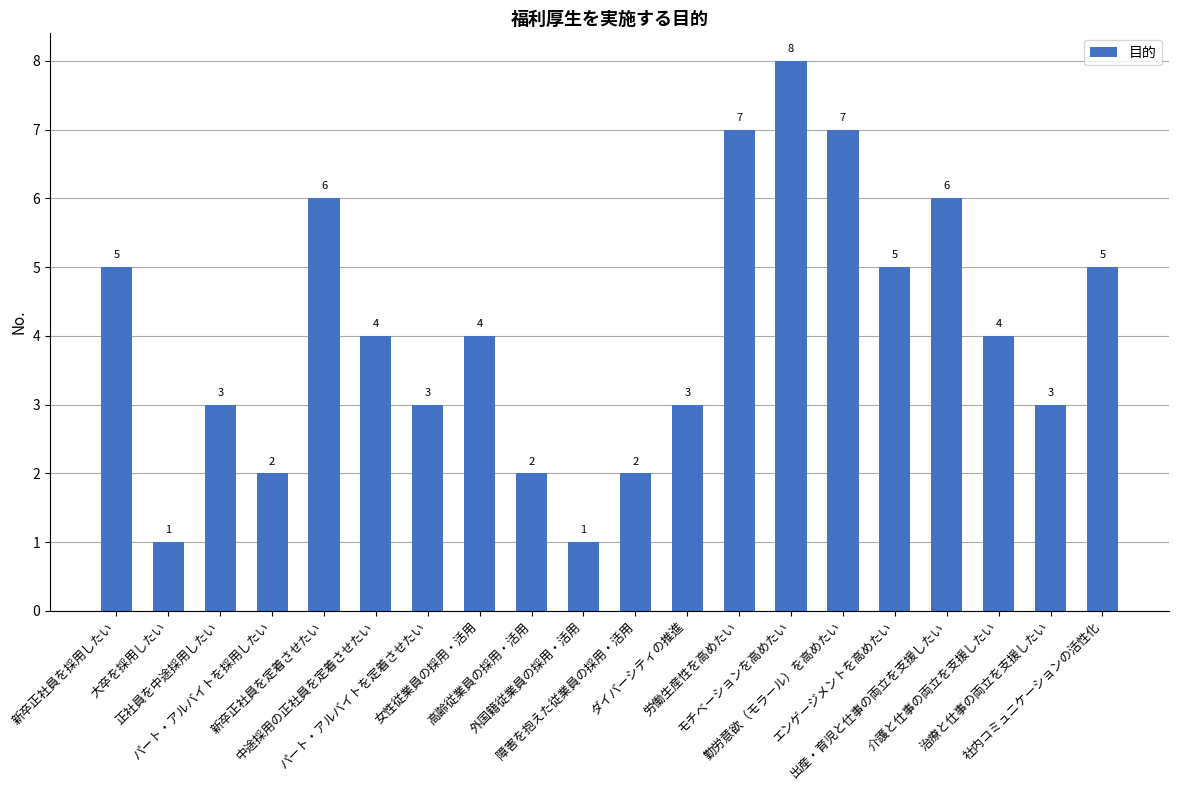

How many values are between 3 and 6?

12